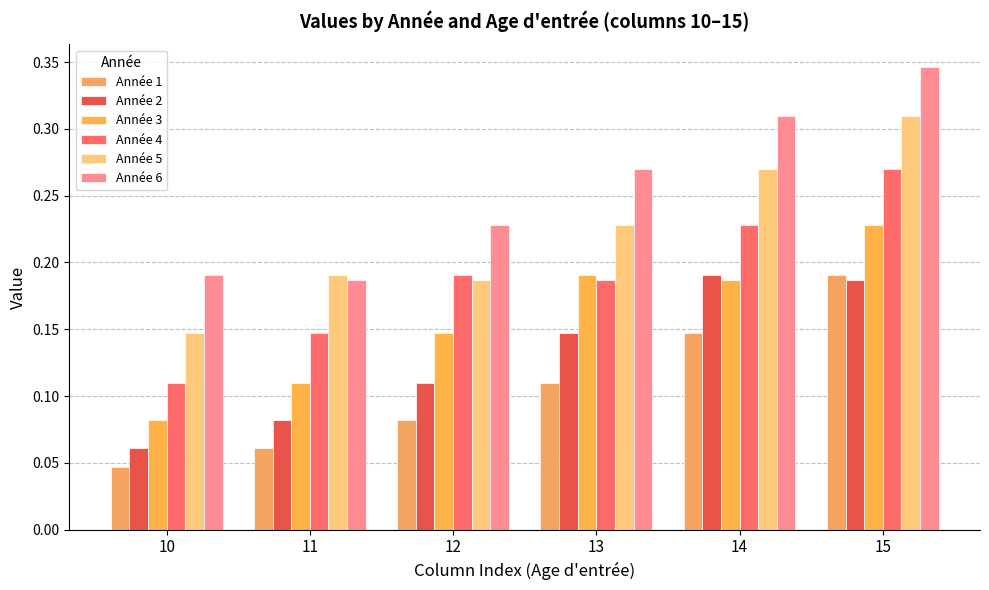

What are all the series names shown in the legend?

Année 1, Année 2, Année 3, Année 4, Année 5, Année 6